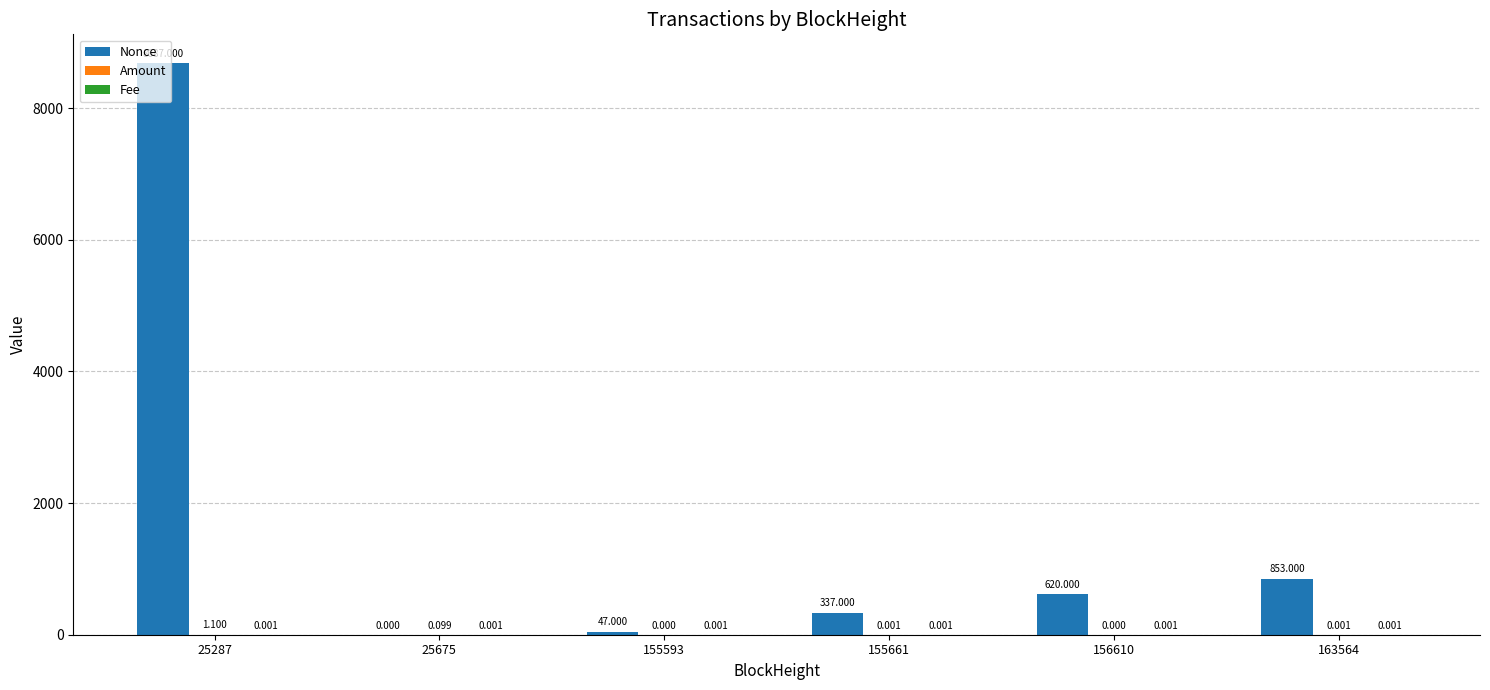

Are the bars grouped side by side (vs. stacked)?

Yes